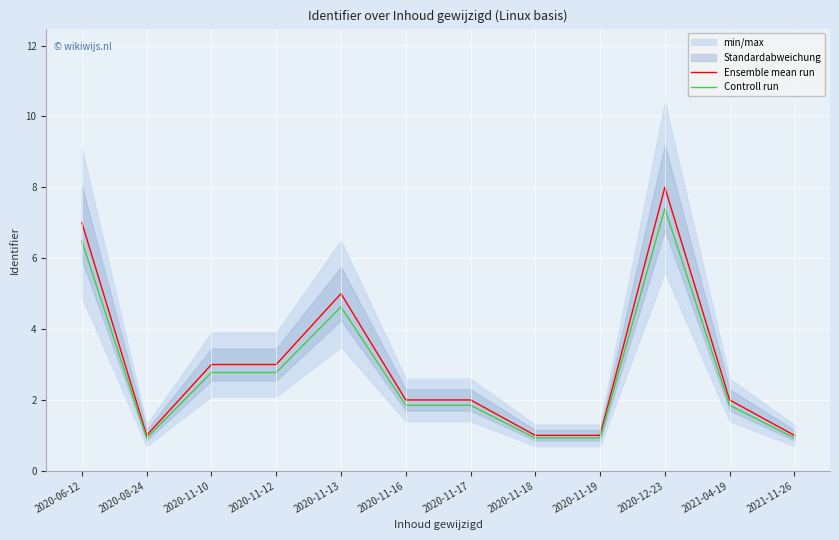

What is the value of the Controll run point at the 8th from the left?

0.9